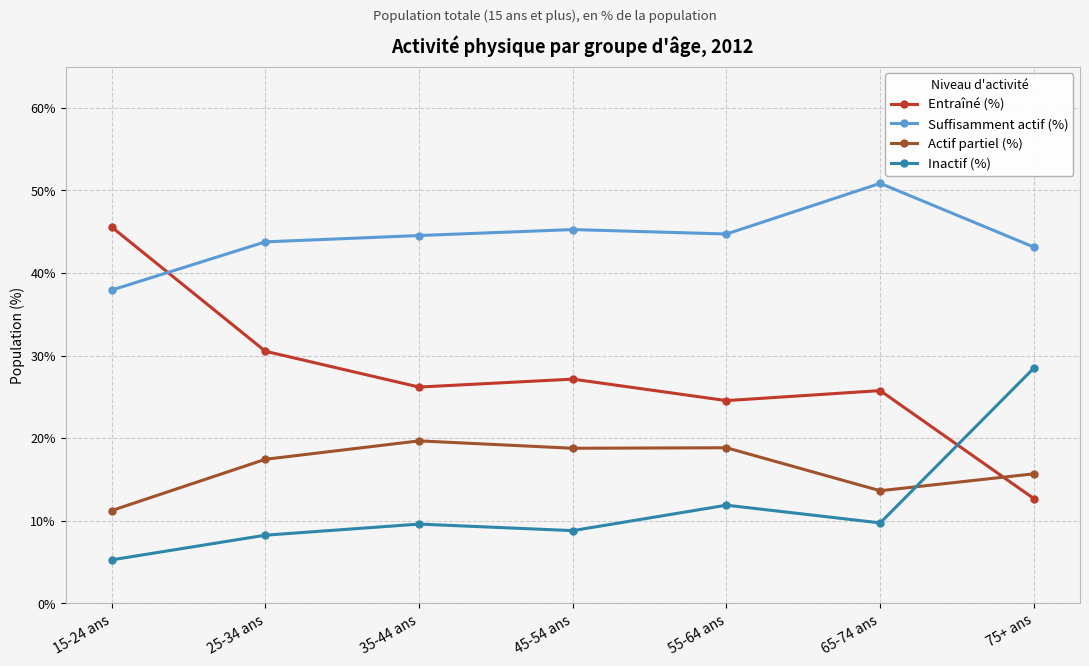

What is the total value across all series at 15-24 ans?

100.0